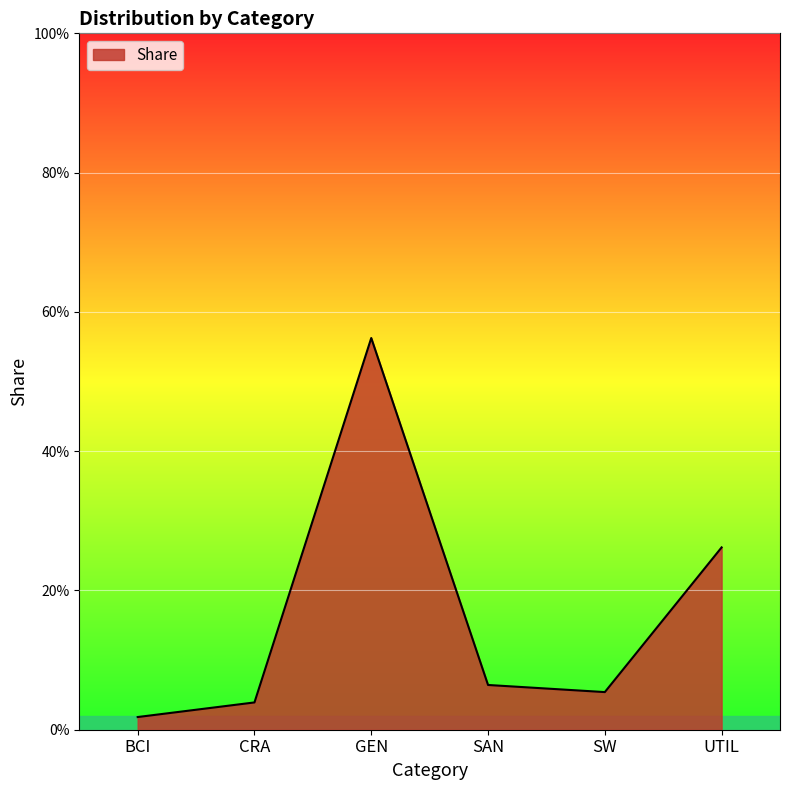

Does the chart display data point markers on the line(s)?

No